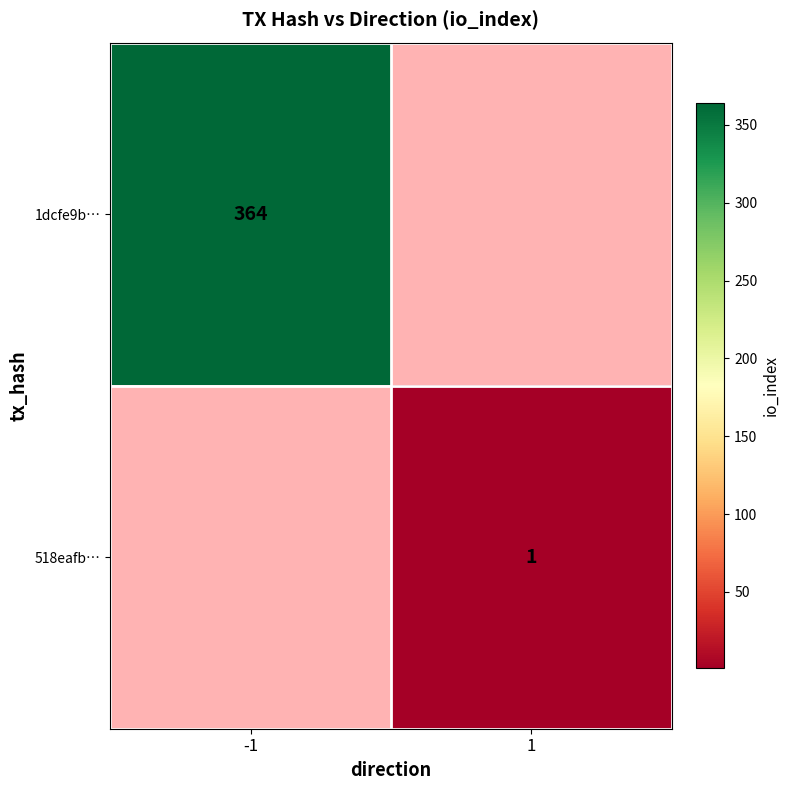

True or false: 518eafb… has a value of 1 at 1.

True